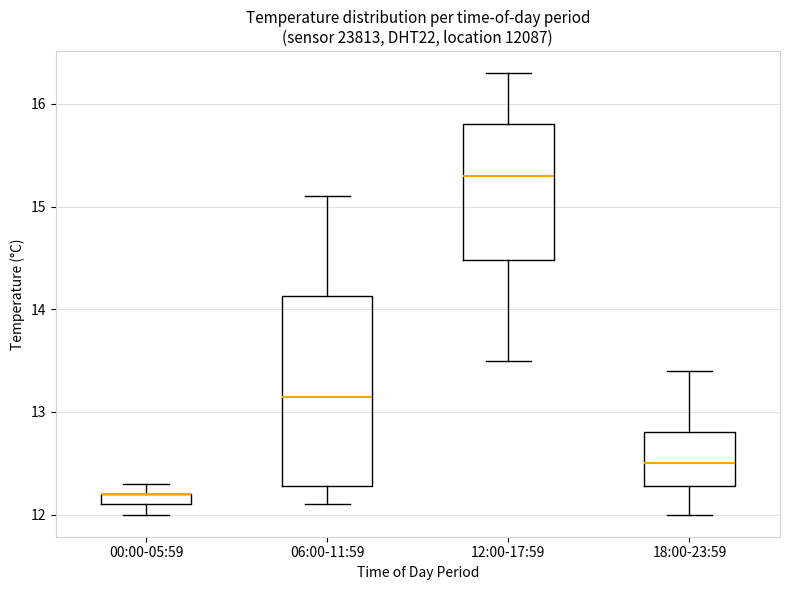

Comparing the boxes themselves (not the whiskers), which one is the tallest?

06:00-11:59